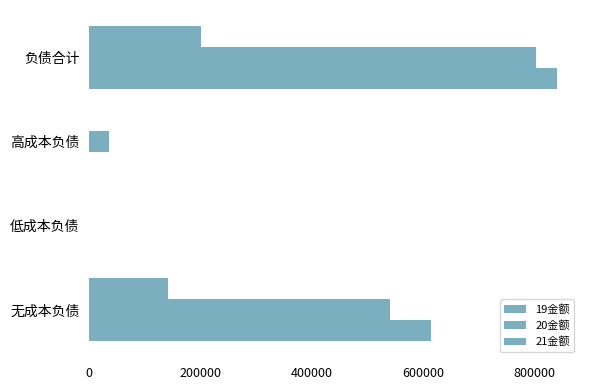

How many data points does each series have?

4